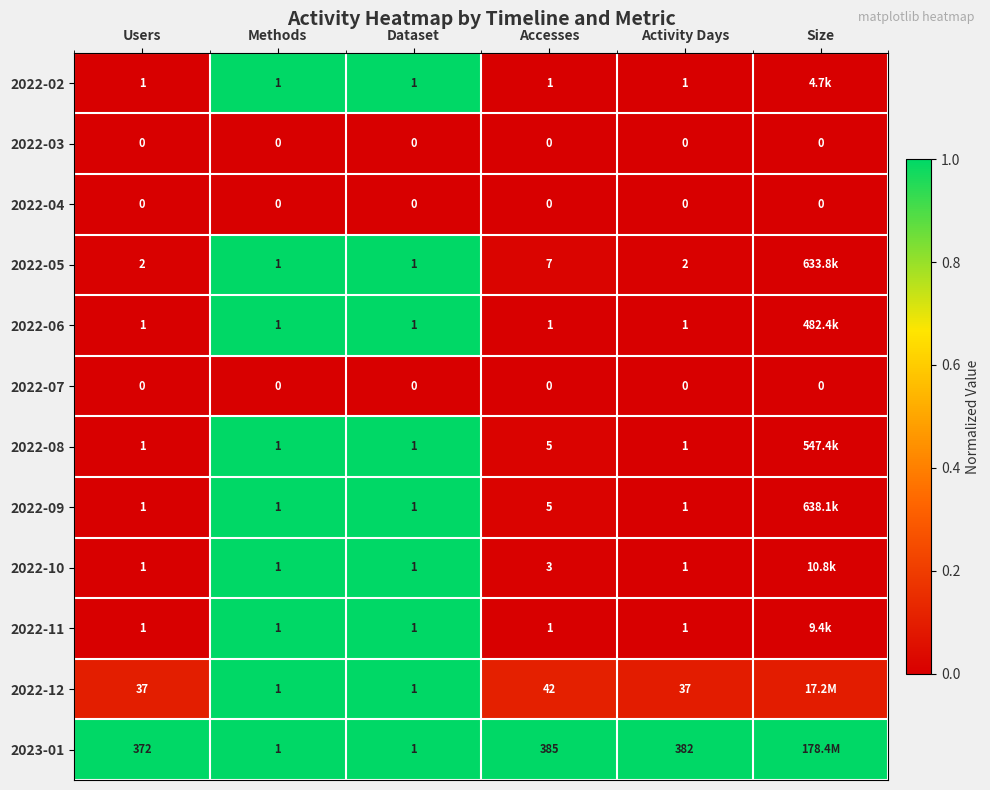

Is the value of 2022-08 at Users greater than the value of 2022-05 at Accesses?

No